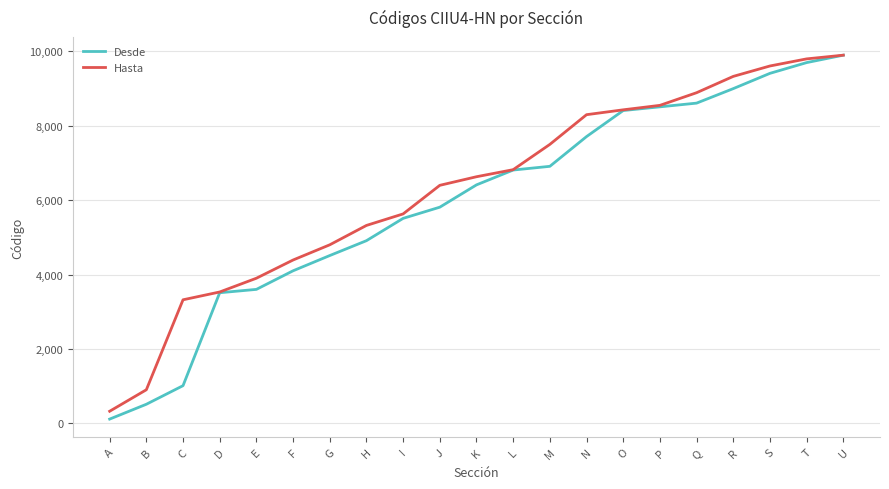

At which label is Desde closest to 5005?

H